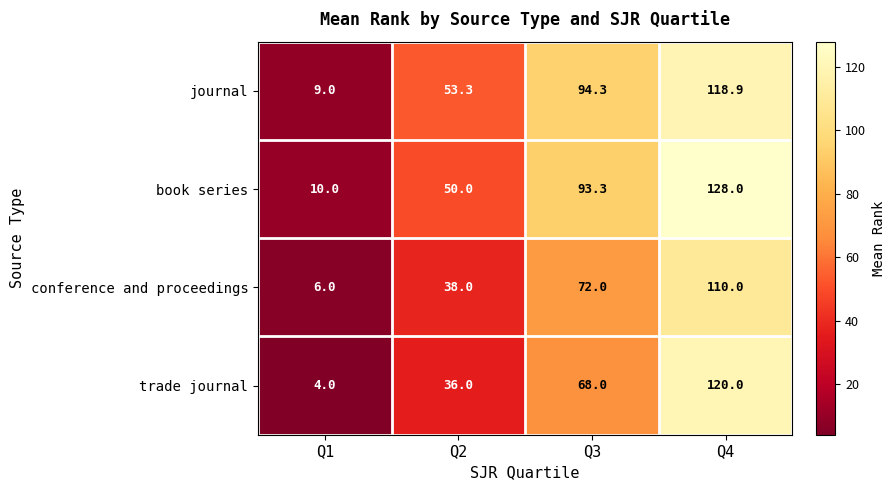

Between Q1 and Q2, which series saw the biggest shift?

journal